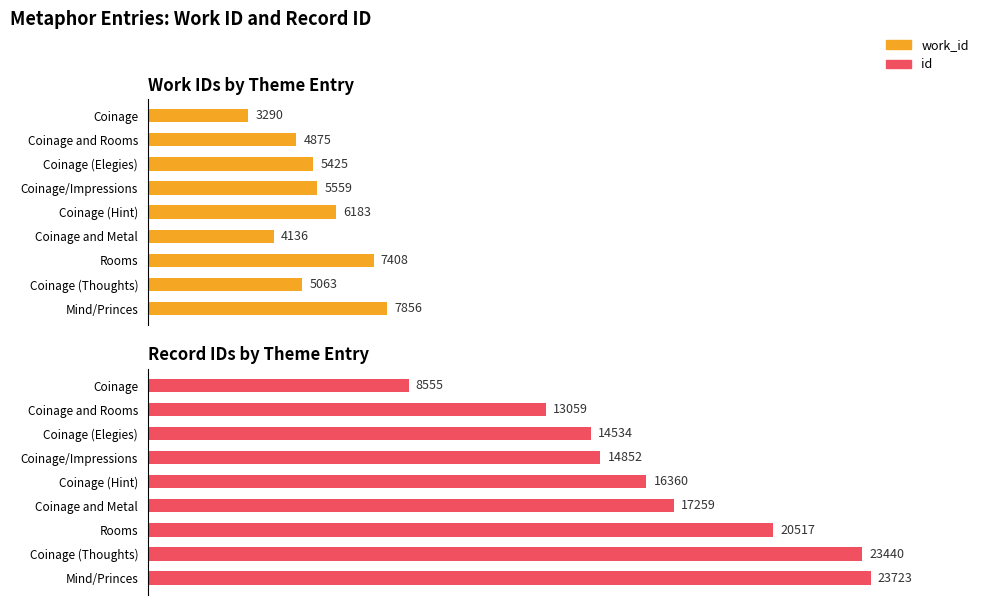

How many bars are there in total?

18